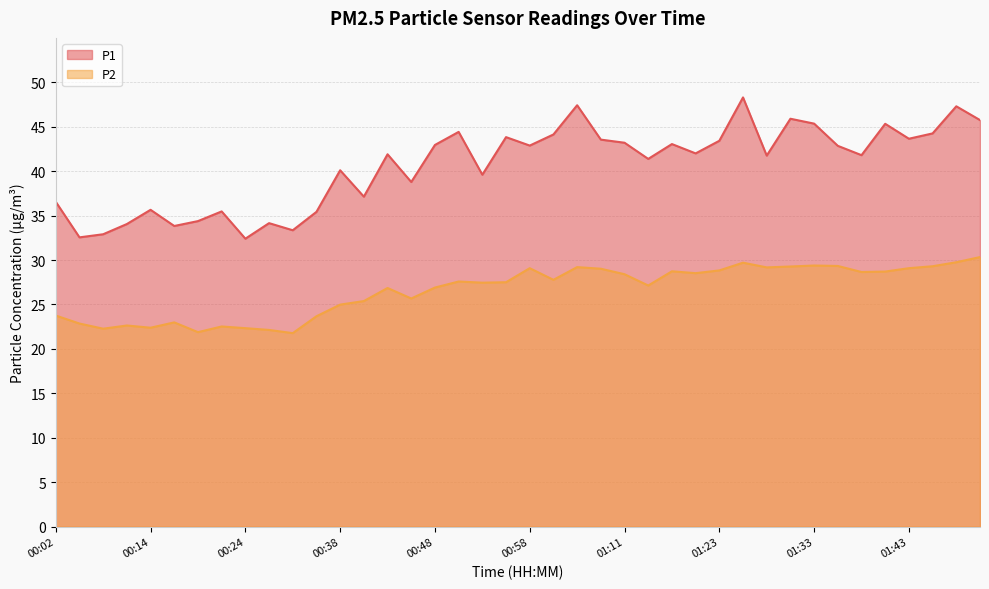

Reading left to right, transcribe all the data shown in this chart.

P1: 00:02=36.5	00:04=32.5	00:07=32.9	00:09=34.0	00:14=35.6	00:17=33.8	00:19=34.4	00:22=35.5	00:24=32.4	00:29=34.1	00:32=33.4	00:35=35.4	00:38=40.1	00:40=37.1	00:42=41.9	00:45=38.8	00:48=43.0	00:51=44.4	00:53=39.6	00:56=43.8	00:58=42.9	01:01=44.1	01:03=47.4	01:06=43.5	01:11=43.2	01:16=41.4	01:18=43.0	01:21=42.0	01:23=43.4	01:26=48.3	01:28=41.8	01:31=45.9	01:33=45.4	01:36=42.9	01:38=41.8	01:41=45.3	01:43=43.6	01:46=44.2	01:48=47.3	01:51=45.8
P2: 00:02=23.8	00:04=22.9	00:07=22.3	00:09=22.6	00:14=22.4	00:17=23.0	00:19=21.9	00:22=22.5	00:24=22.3	00:29=22.1	00:32=21.8	00:35=23.7	00:38=25.0	00:40=25.4	00:42=26.9	00:45=25.7	00:48=26.9	00:51=27.6	00:53=27.4	00:56=27.5	00:58=29.1	01:01=27.8	01:03=29.2	01:06=29.0	01:11=28.4	01:16=27.1	01:18=28.7	01:21=28.5	01:23=28.8	01:26=29.7	01:28=29.2	01:31=29.3	01:33=29.4	01:36=29.3	01:38=28.6	01:41=28.7	01:43=29.1	01:46=29.3	01:48=29.8	01:51=30.3